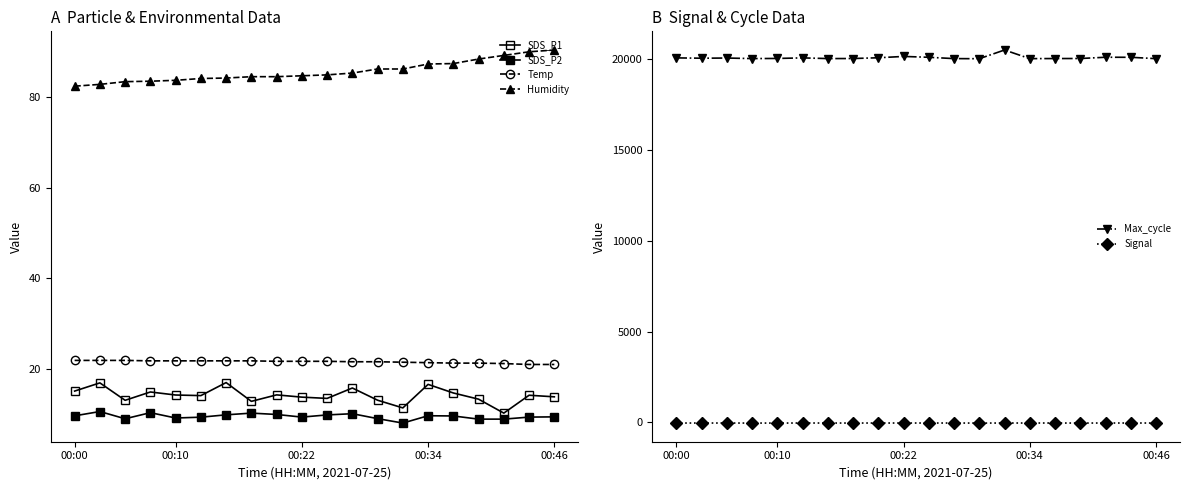

True or false: Max_cycle and Signal intersect in this chart.

False